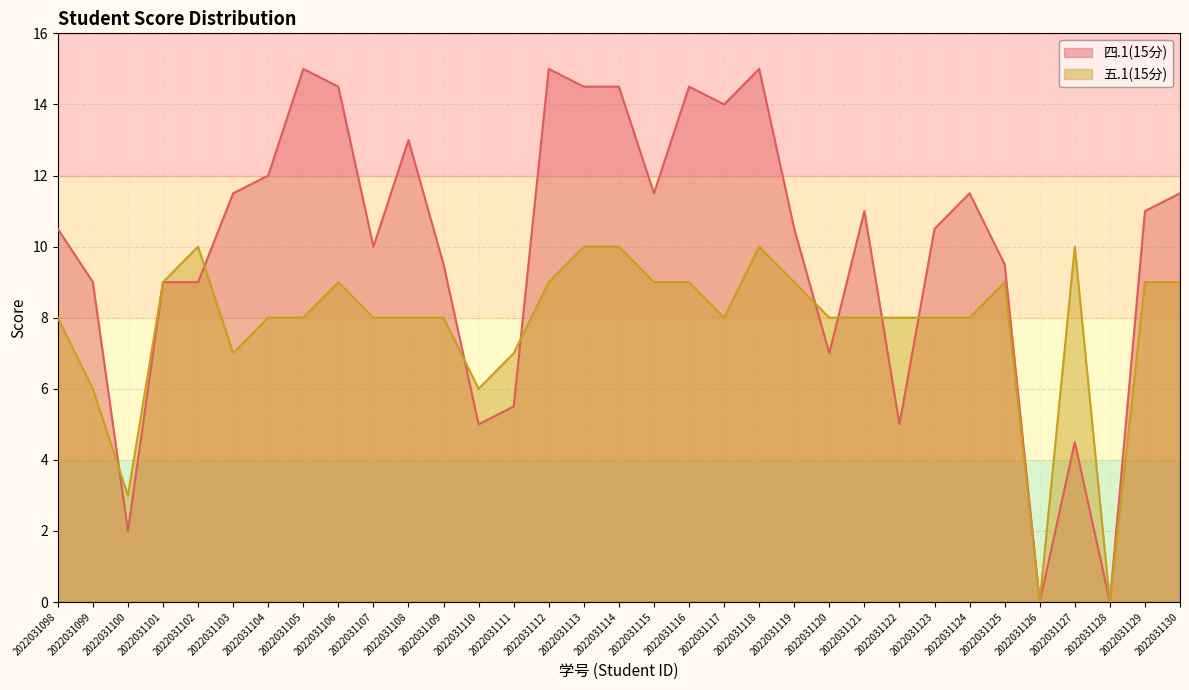

What is the average value of the 五.1(15分) series?

7.8